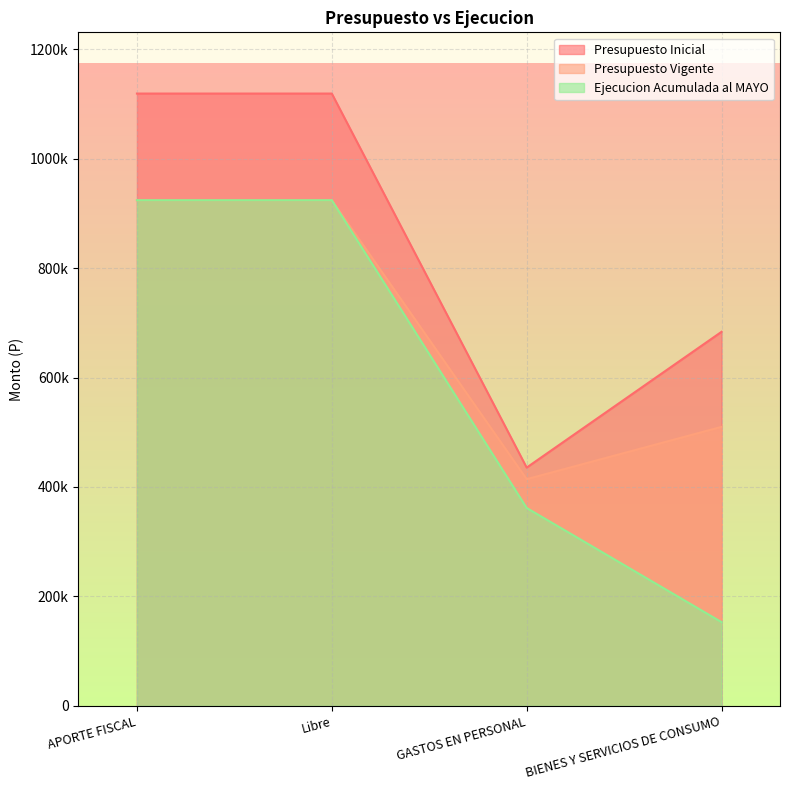

Which category has the lowest value in the Ejecucion Acumulada al MAYO series?

BIENES Y SERVICIOS DE CONSUMO